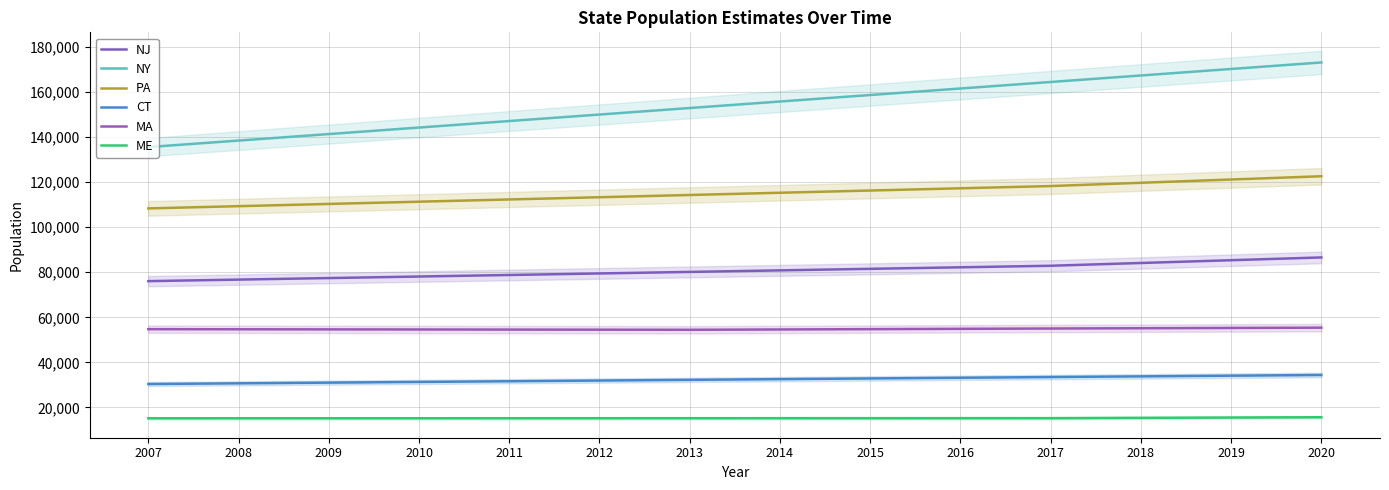

Which series has the largest total across all categories?

NY